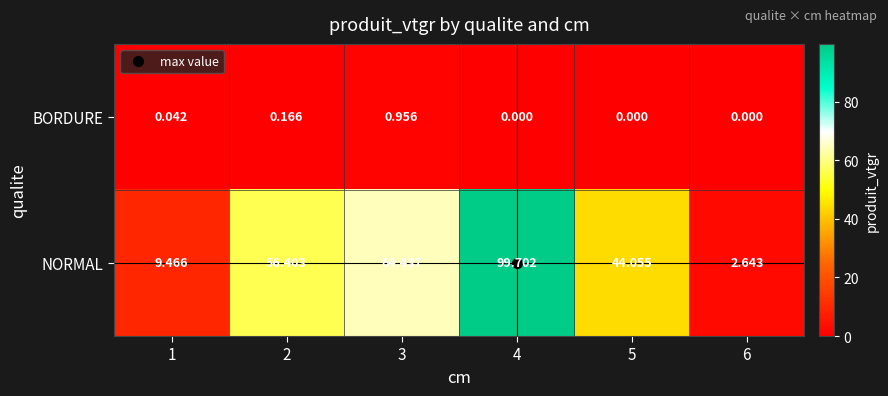

Between 2 and 4, which series saw the biggest shift?

NORMAL